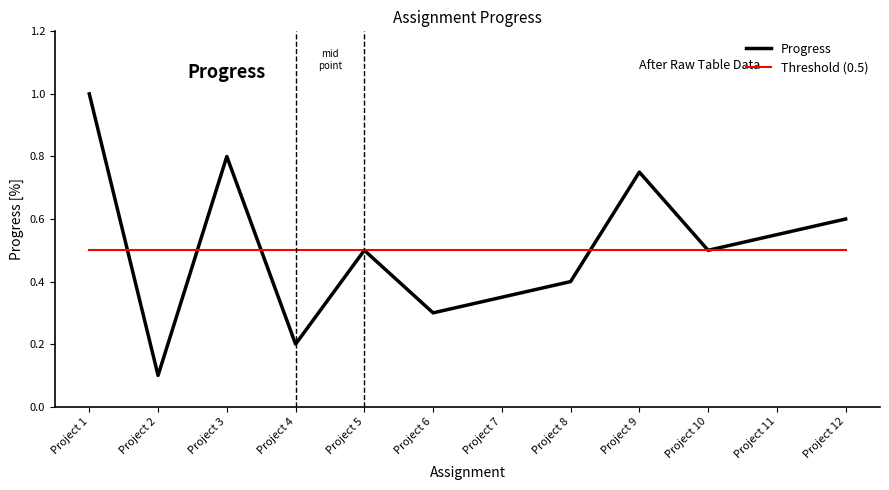

Which series has the widest spread of values?

Progress